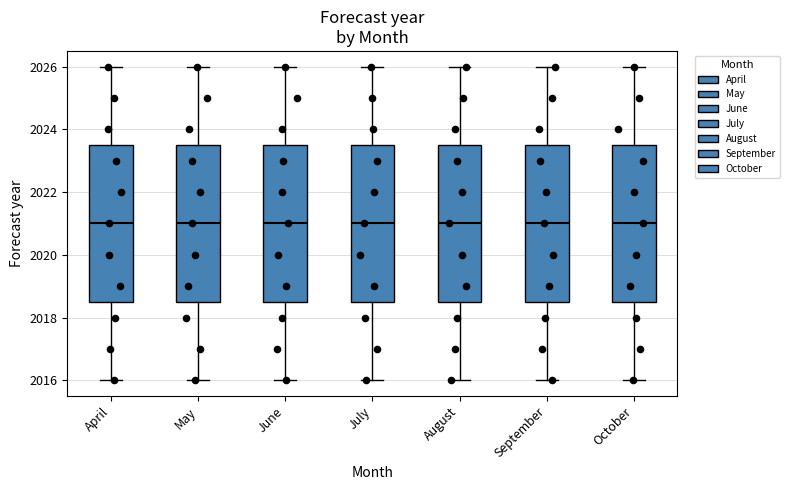

Where does the lower whisker of the box for July end on the y-axis? The values are not printed on the chart, so give them approximately, as read against the axis.

2016.0